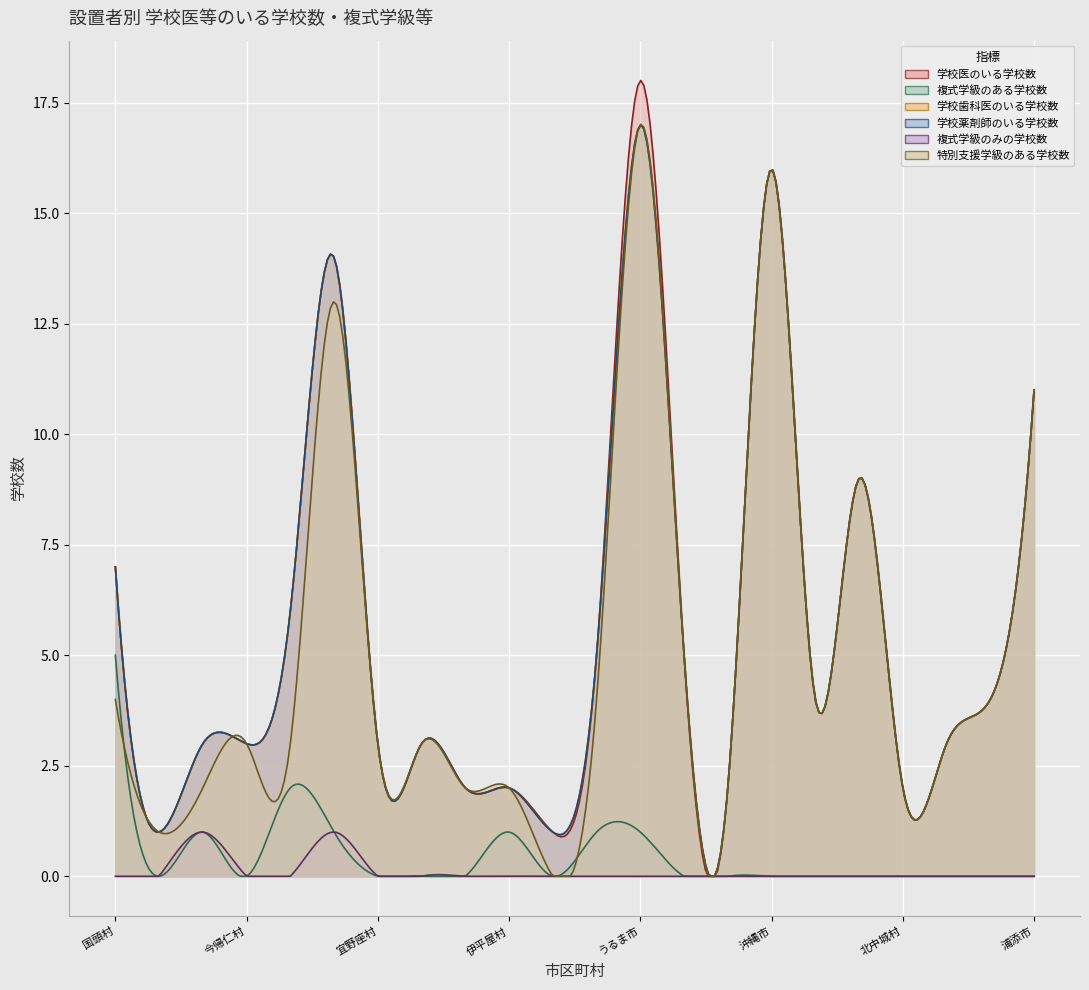

Is it true that 学校薬剤師のいる学校数 equals 1 at 伊江村?

False